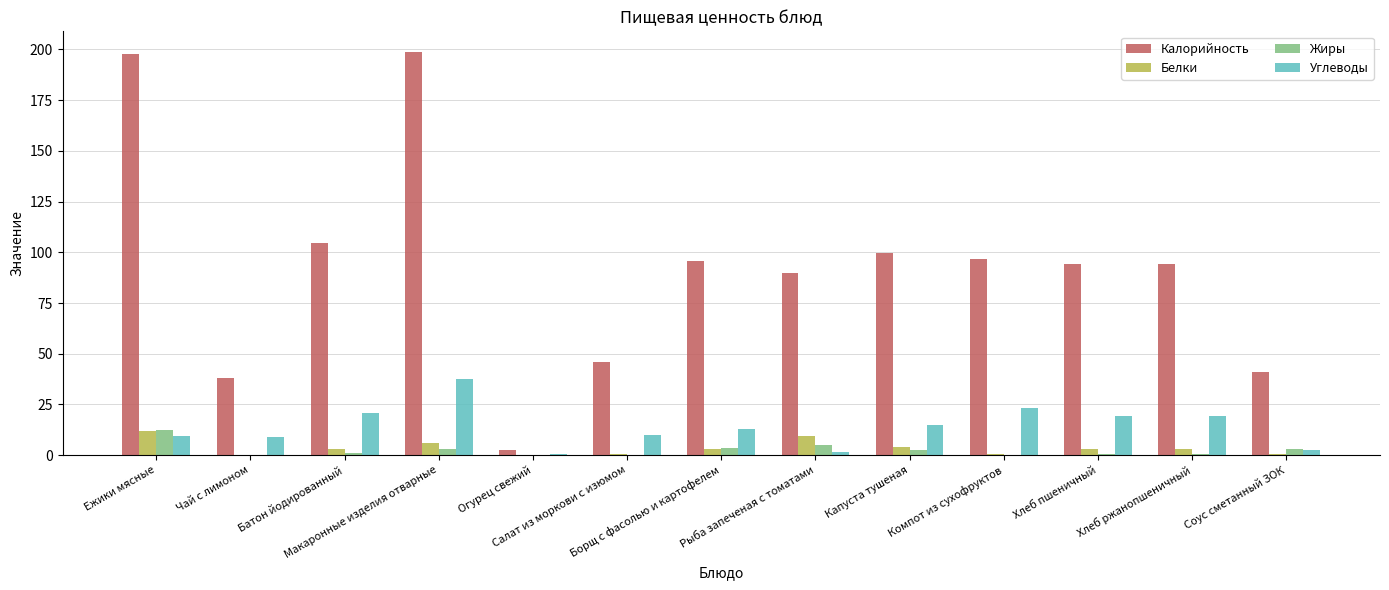

Does the chart contain stacked bars?

No